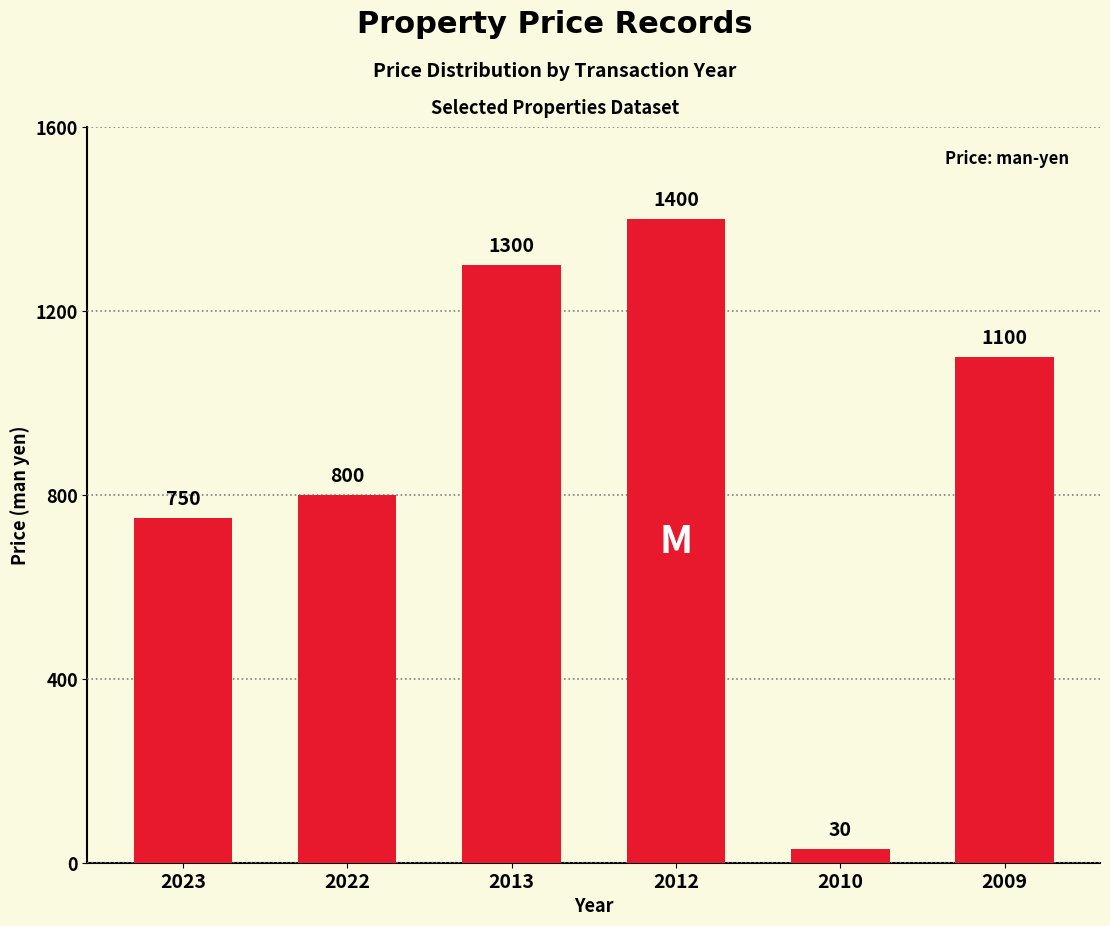

List the labels in order of value, largest first.

2012, 2013, 2009, 2022, 2023, 2010